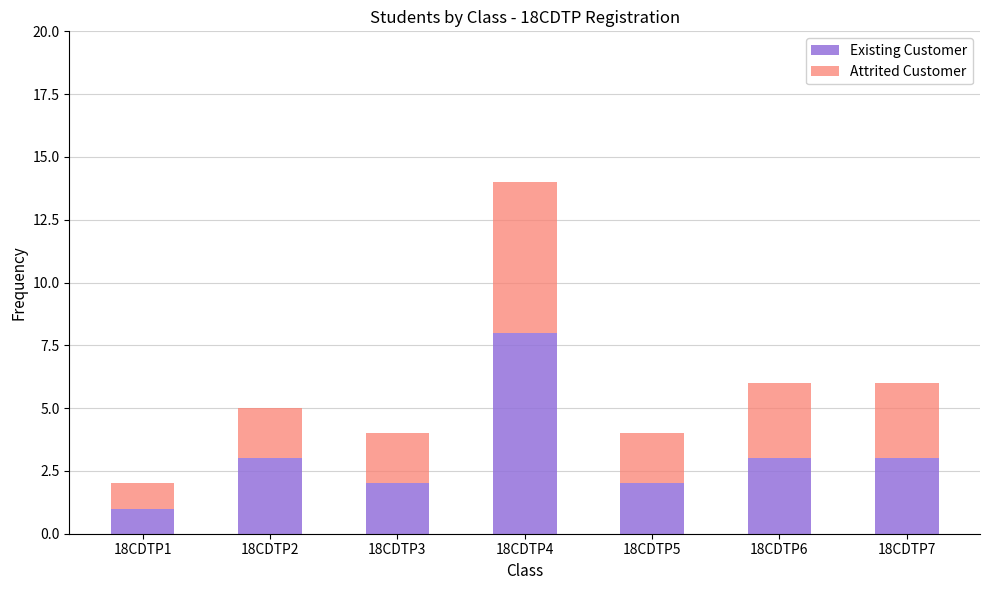

The Existing Customer series shows 3 at 18CDTP6. True or false?

True